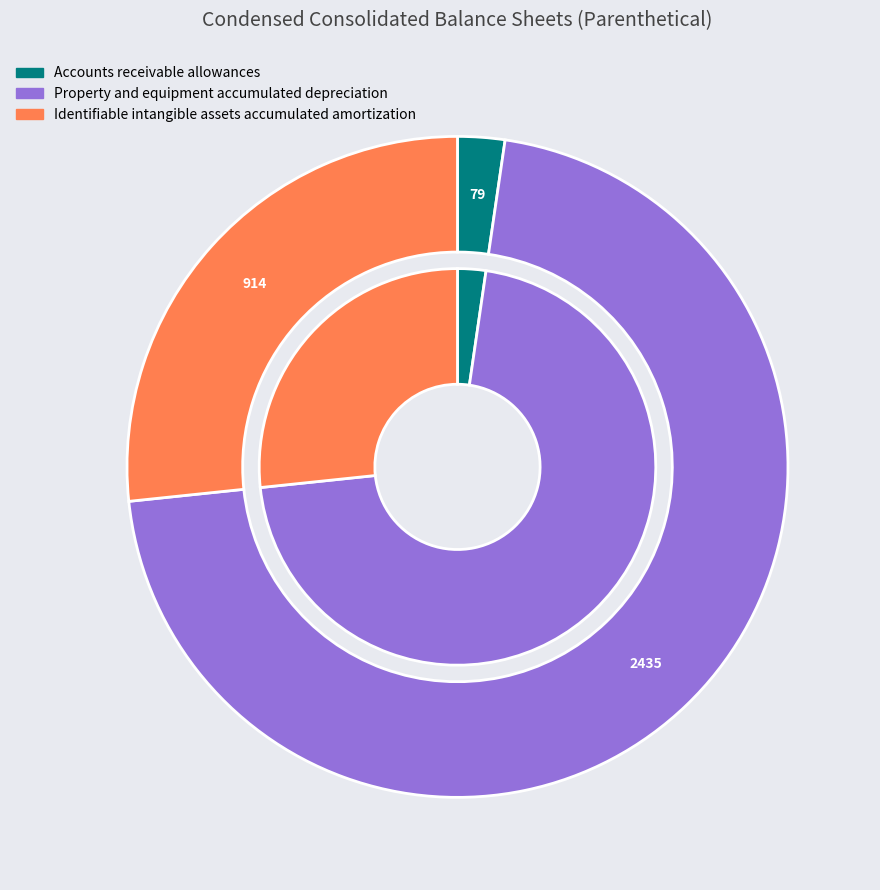

To the nearest percent, what is the combined percentage of Accounts receivable allowances and Identifiable intangible assets accumulated amortization?

29%